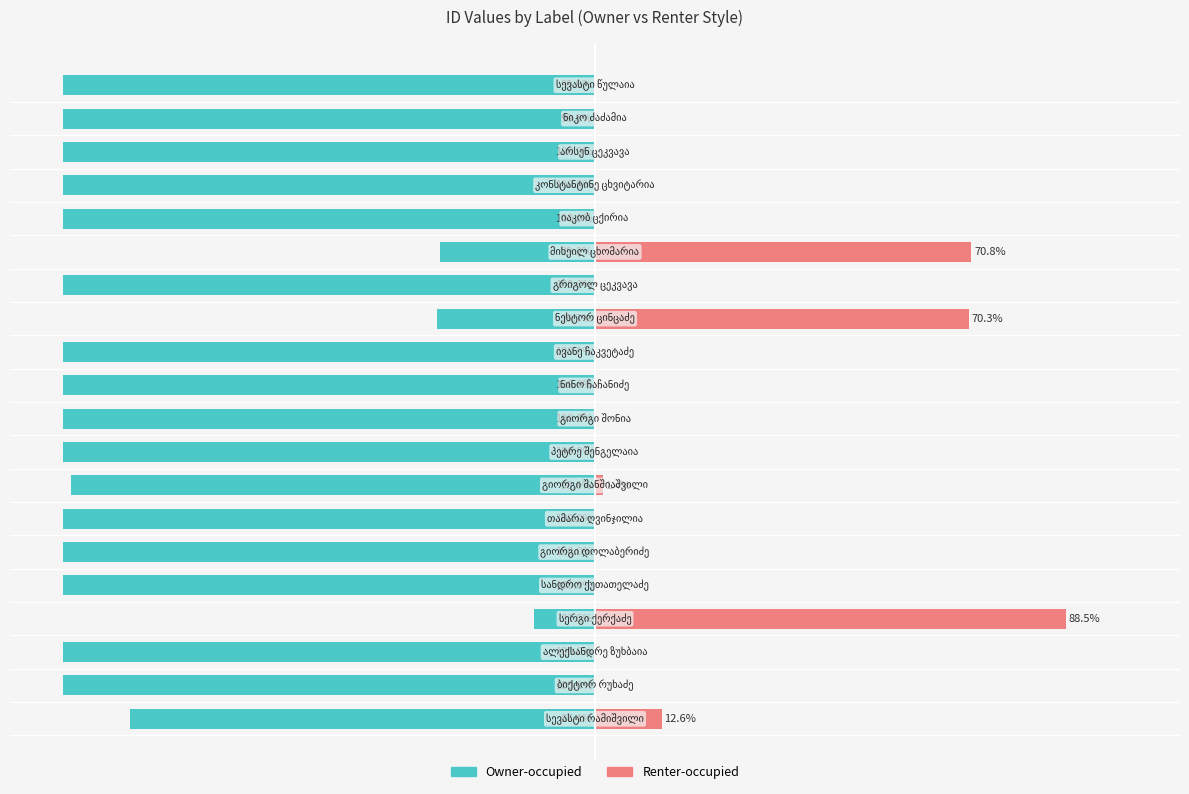

List the labels in order of Owner-occupied value, smallest first.

1, 2, 4, 5, 6, 8, 9, 10, 11, 13, 15, 16, 17, 18, 19, 7, 0, 12, 14, 3